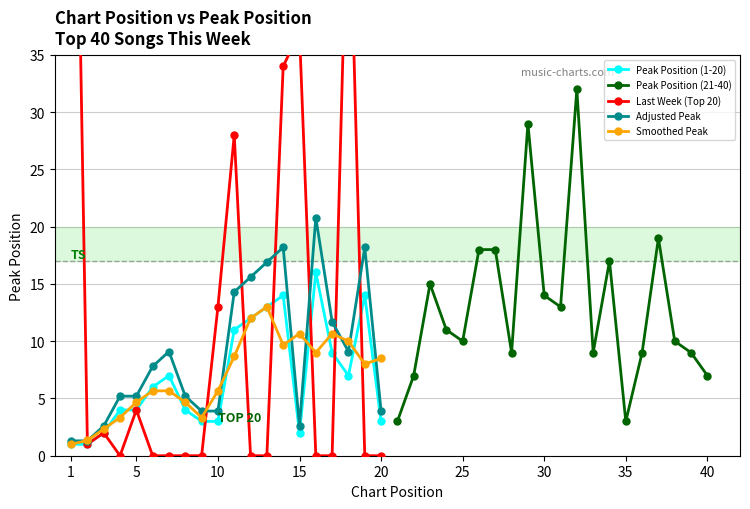

What is the lowest value of the Smoothed Peak series?

1.0